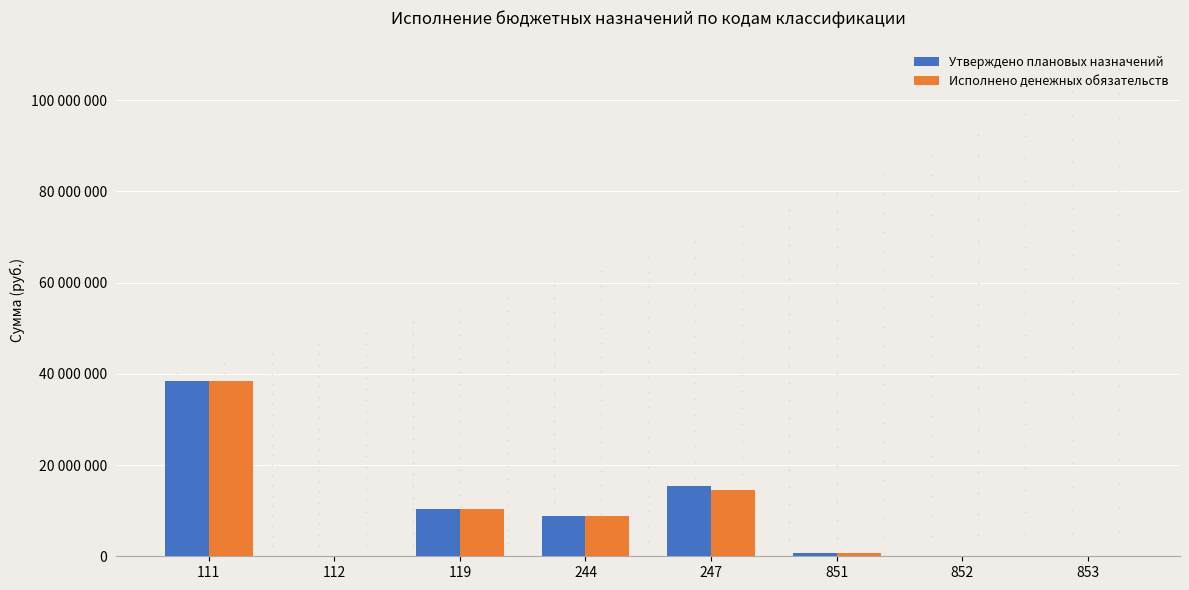

What are all the series names shown in the legend?

Утверждено плановых назначений, Исполнено денежных обязательств